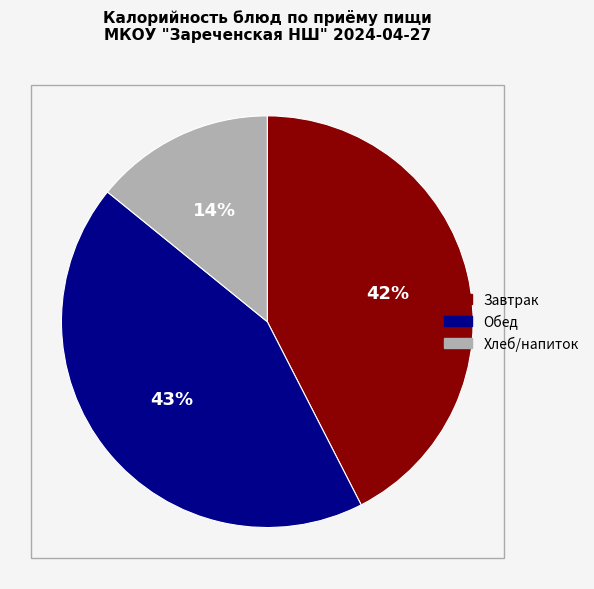

To the nearest percent, what is the average slice percentage?

33%